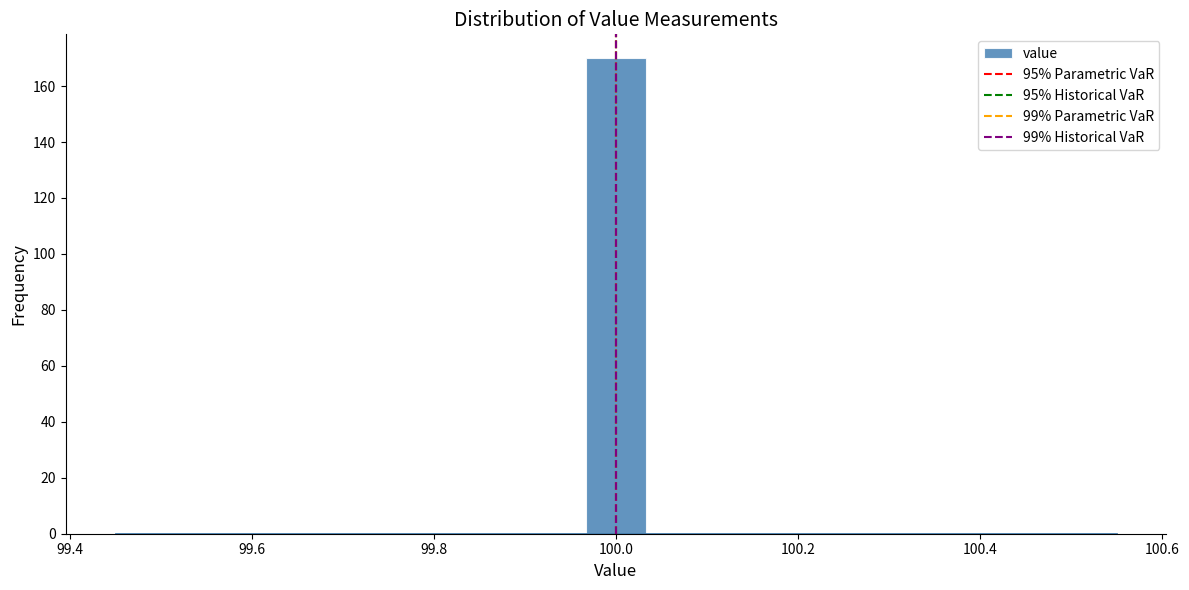

Around what value on the x-axis is the tallest bar? Give the approximate position of its centre, as read against the axis.

100.00